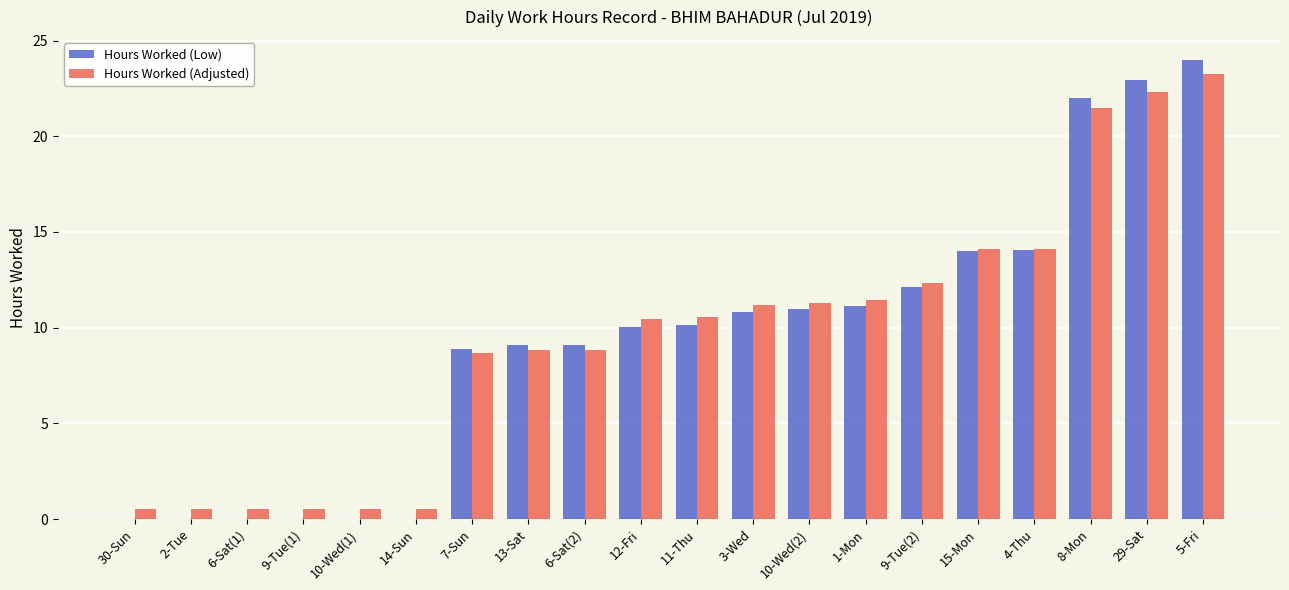

Count the number of data series in this chart.

2